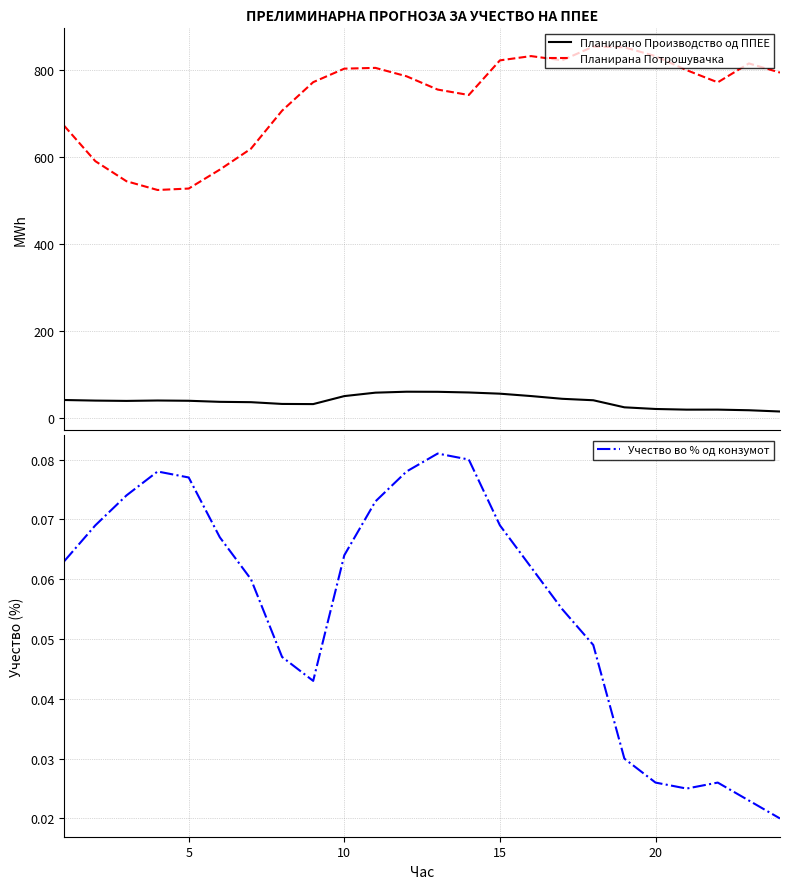

True or false: Планирано Производство од ППЕЕ and Планирана Потрошувачка intersect in this chart.

False